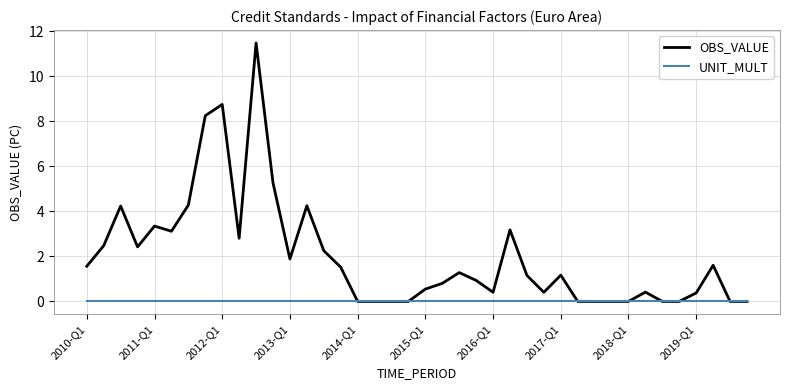

List the series in order of their peak value, highest first.

OBS_VALUE, UNIT_MULT